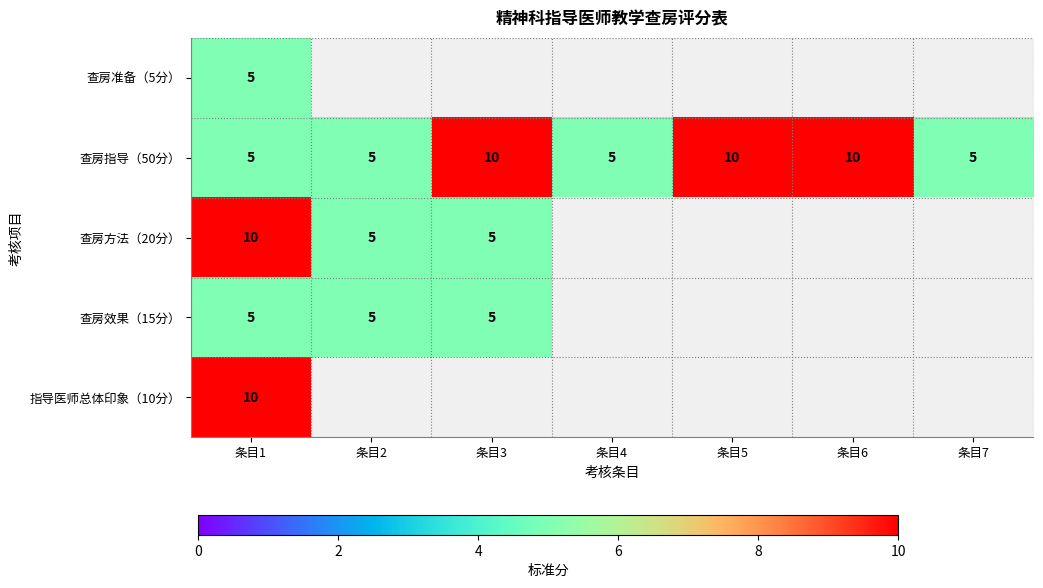

Count the number of categories in the chart.

7